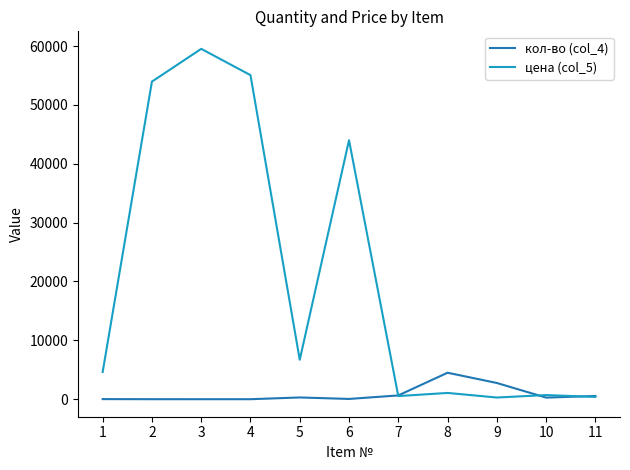

True or false: кол-во (col_4) has a value of 5.0 at 2.

True